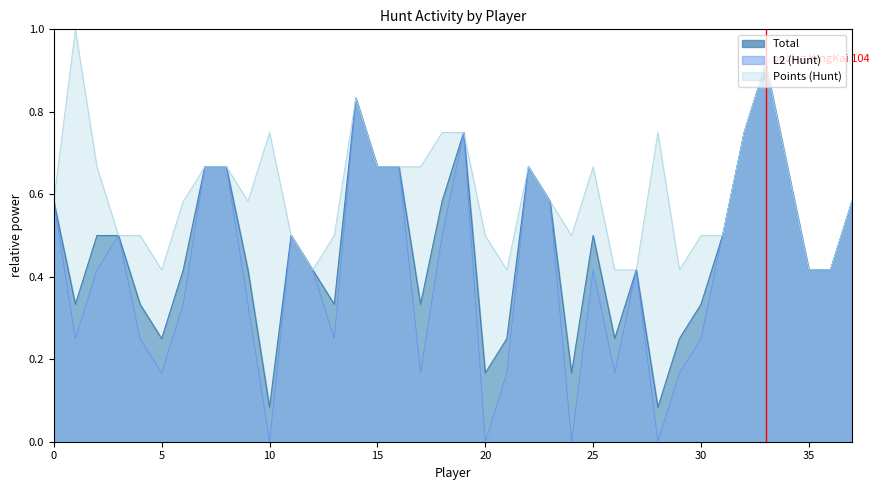

The Points (Hunt) series shows 1.1 at Devil Huang. True or false?

False